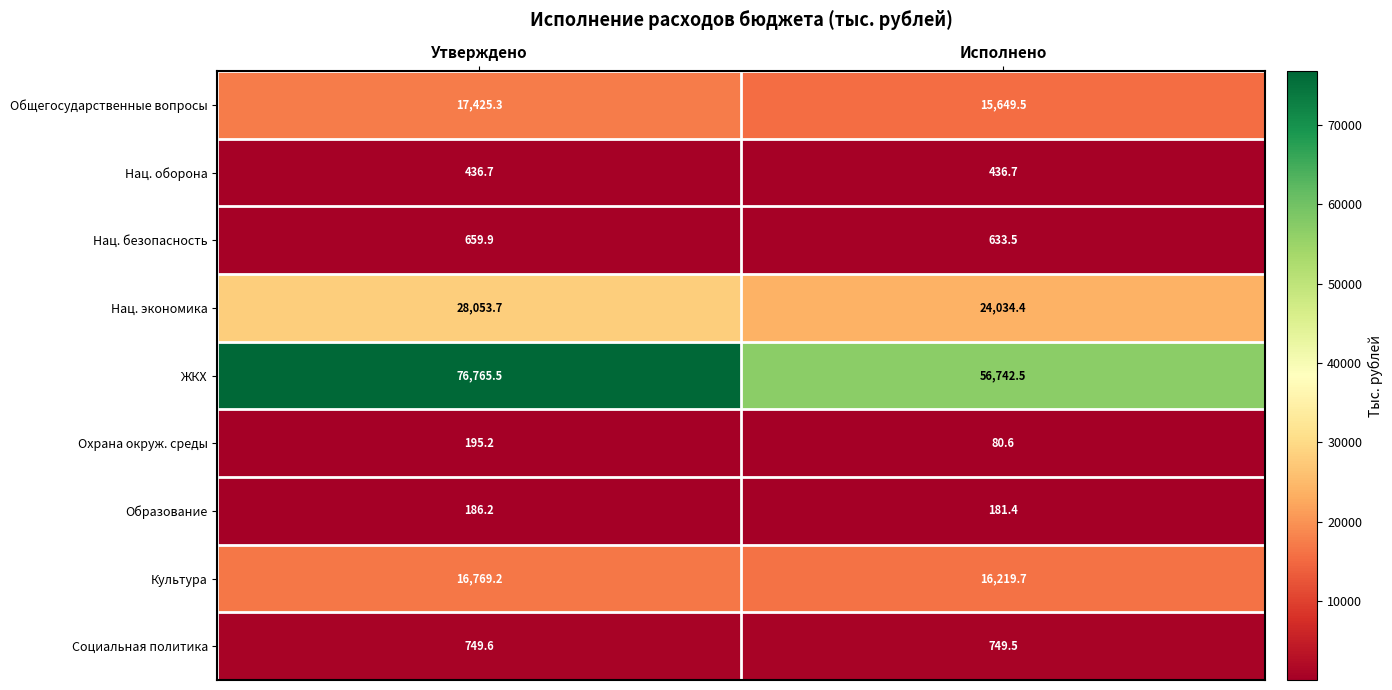

Reading right to left, transcribe all the data shown in this chart.

Общегосударственные вопросы: 15649.5	17425.3
Нац. оборона: 436.7	436.7
Нац. безопасность: 633.5	659.9
Нац. экономика: 24034.4	28053.7
ЖКХ: 56742.5	76765.5
Охрана окруж. среды: 80.6	195.2
Образование: 181.4	186.2
Культура: 16219.7	16769.2
Социальная политика: 749.5	749.6